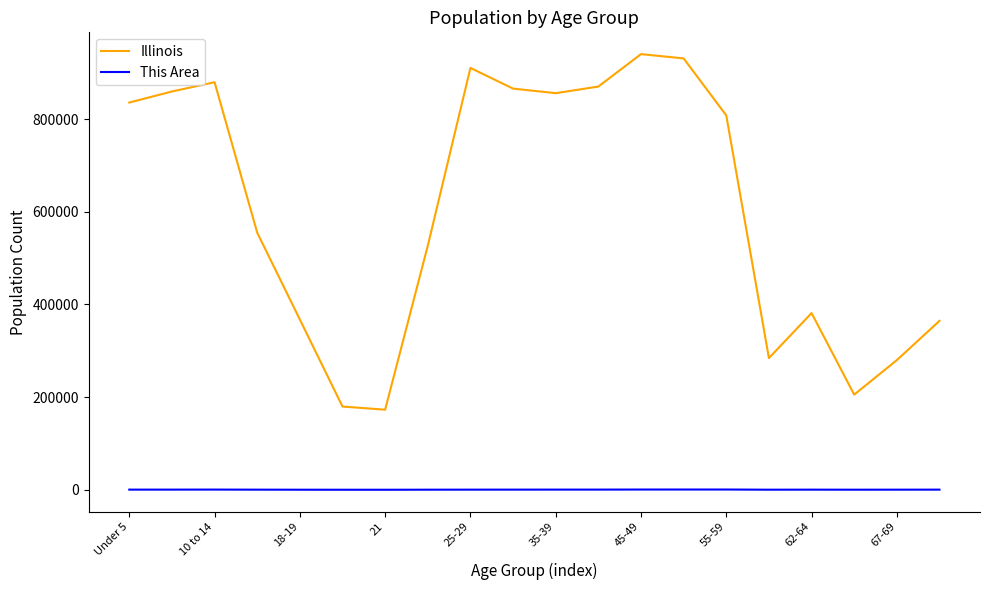

True or false: Illinois and This Area cross at least once.

False